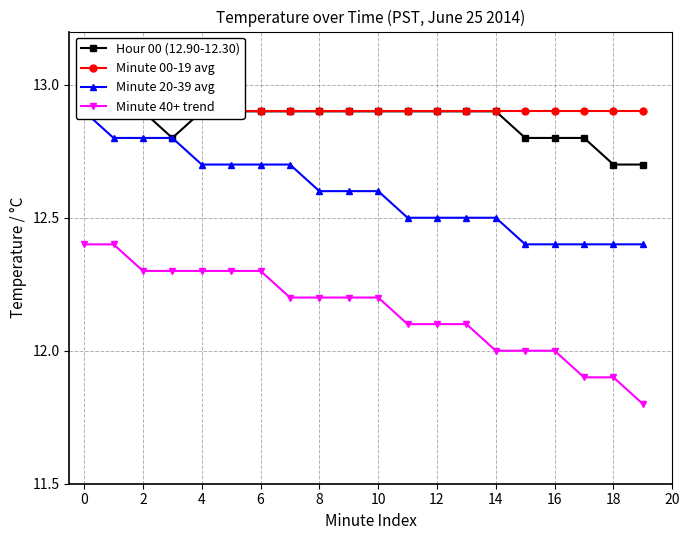

Which series changed the most between 16 and 17?

Minute 40+ trend